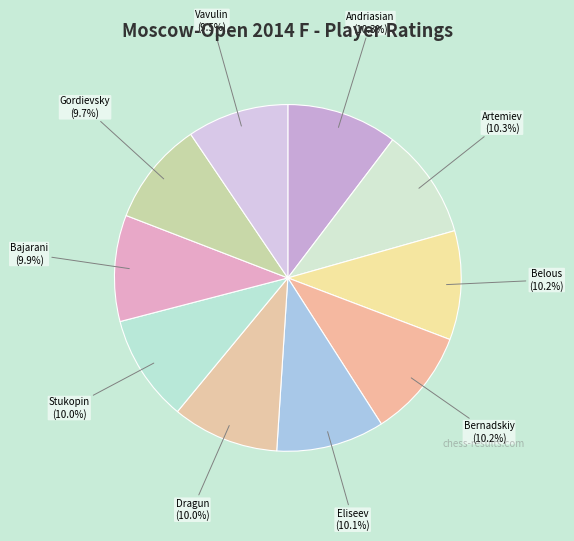

Count the number of slices in the pie.

10